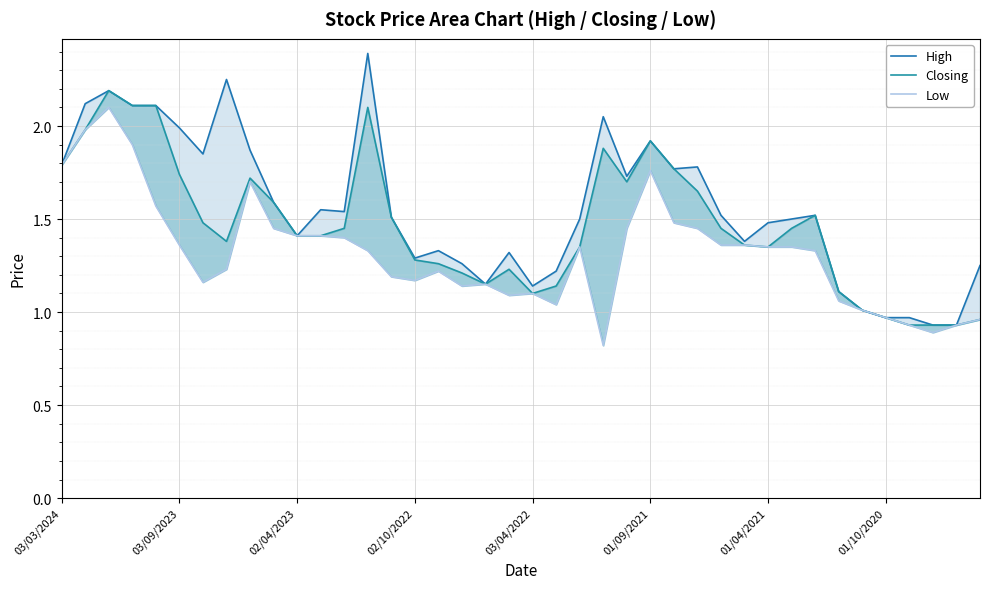

What is the total value across all series at 39?

3.2